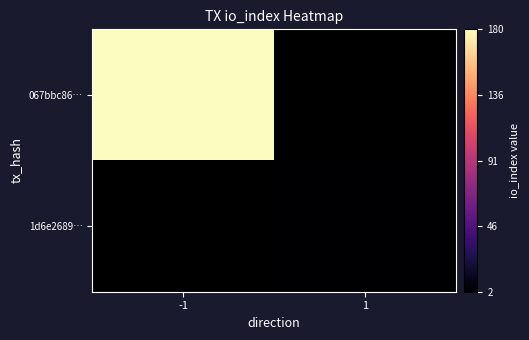

Is it true that 1d6e2689… equals 2.7 at 1?

False